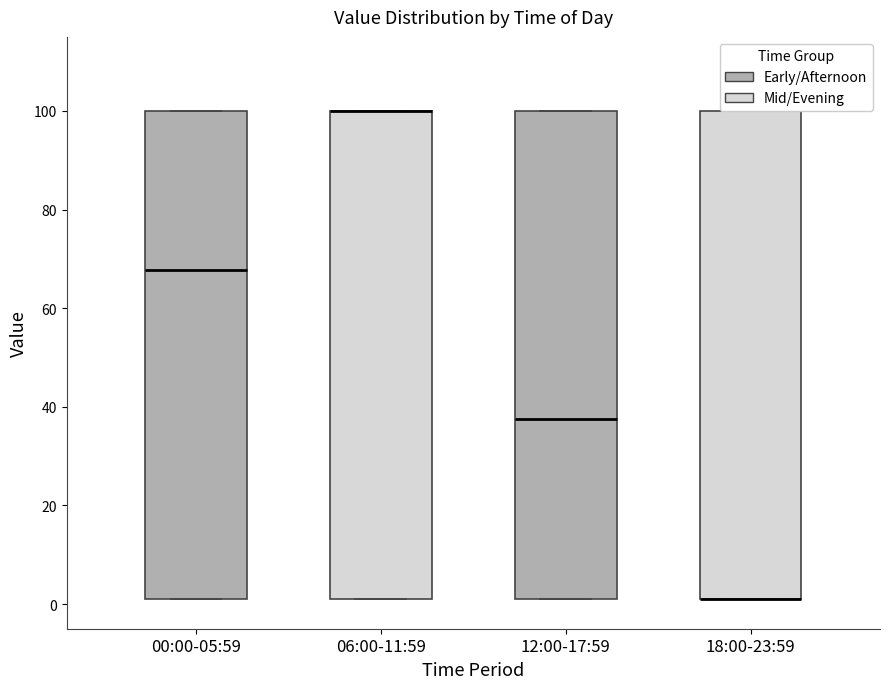

Reading left to right, read every box against the y-axis: the position of its median line, the range the box covers, and the ends of its whiskers. The values are not printed on the chart, so give them approximately, as read against the axis.

00:00-05:59: median 68, box 2 to 100, whiskers 2 to 100
06:00-11:59: median 100 (drawn on the box's upper edge), box 2 to 100, whiskers 2 to 100
12:00-17:59: median 38, box 2 to 100, whiskers 2 to 100
18:00-23:59: median 2 (drawn on the box's lower edge), box 2 to 100, whiskers 2 to 100